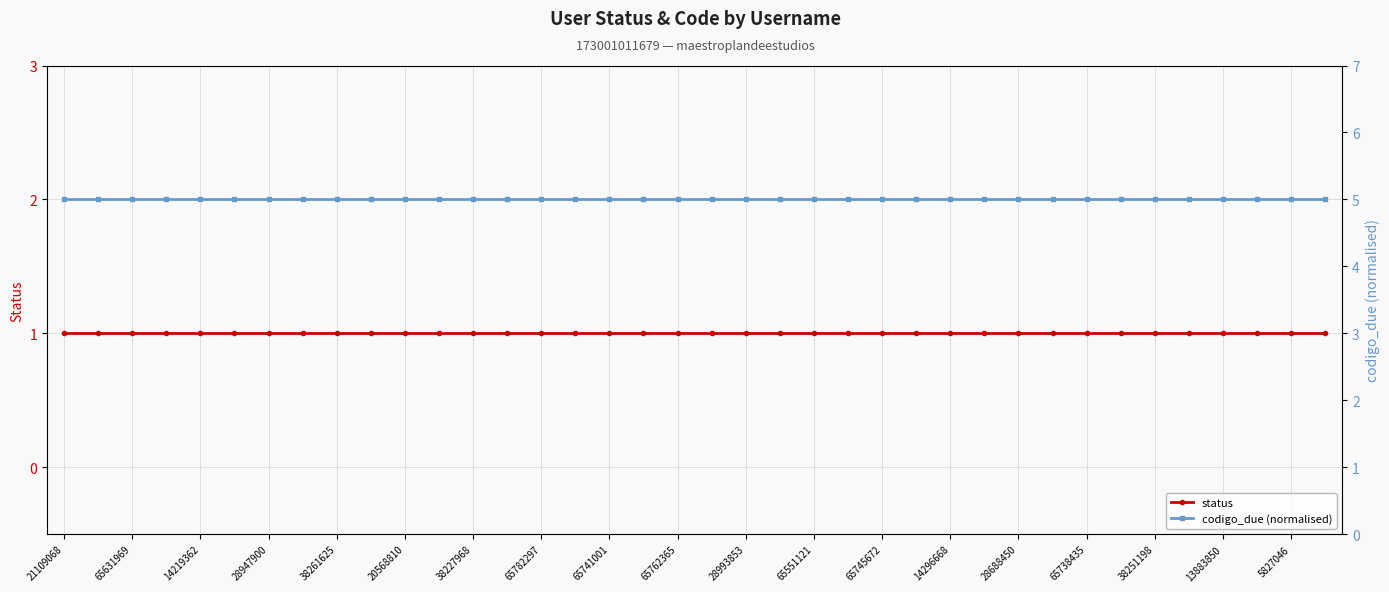

What is the lowest value of the status series?

1